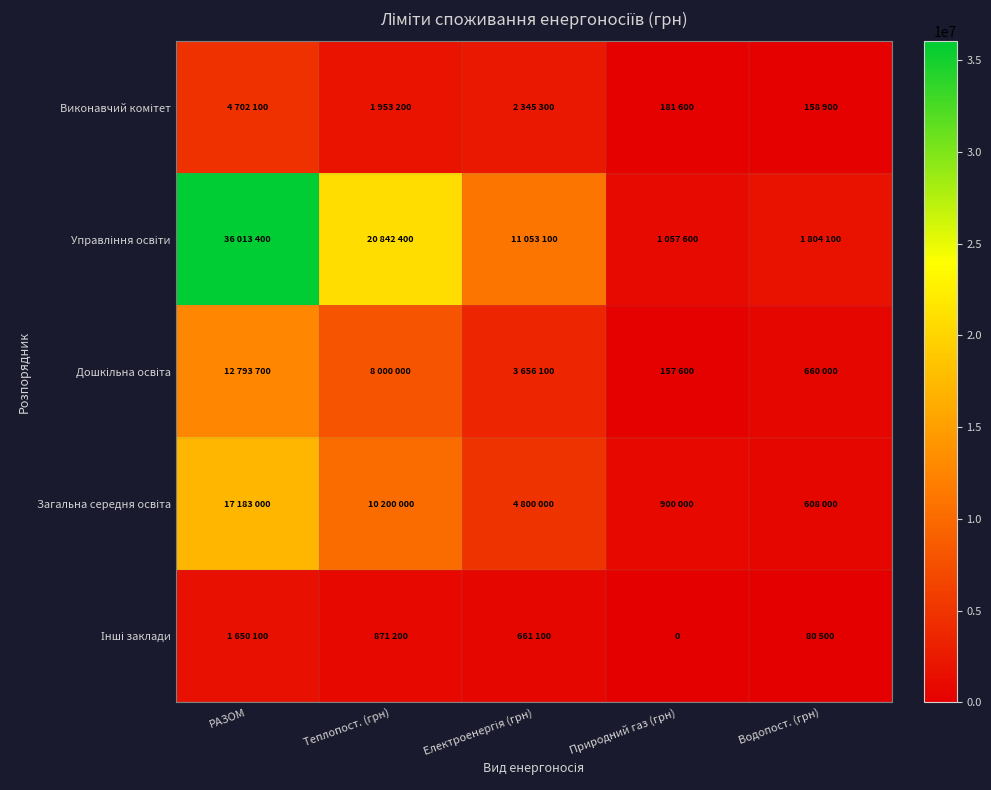

At which label does Загальна середня освіта first exceed 4800000?

РАЗОМ